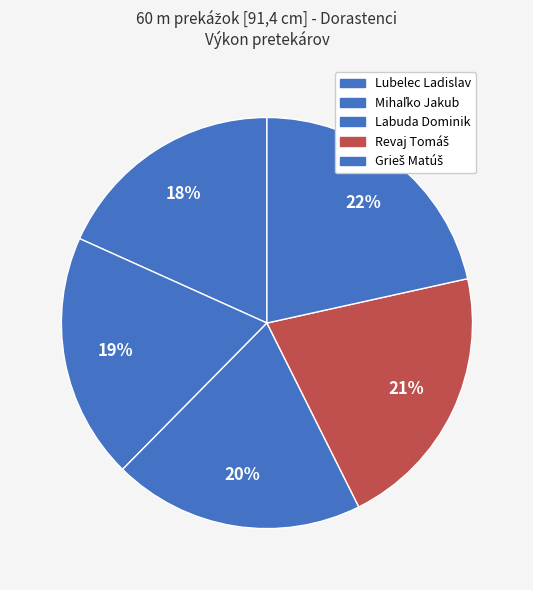

How many slices are in this pie chart?

5